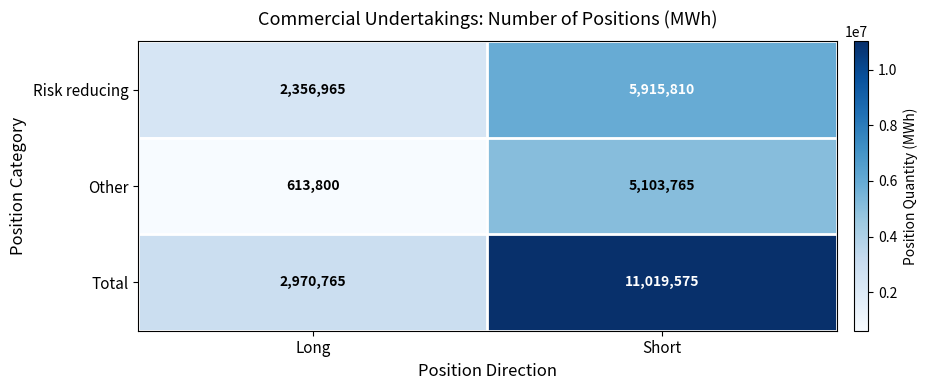

Which series has the largest total across all categories?

Total